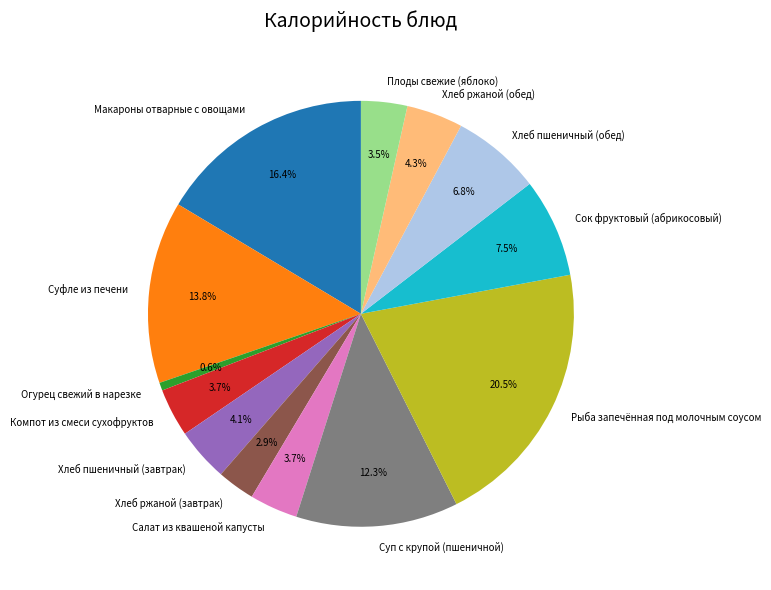

To the nearest percent, what is the difference between the Огурец свежий в нарезке and Макароны отварные с овощами slice percentages?

16%